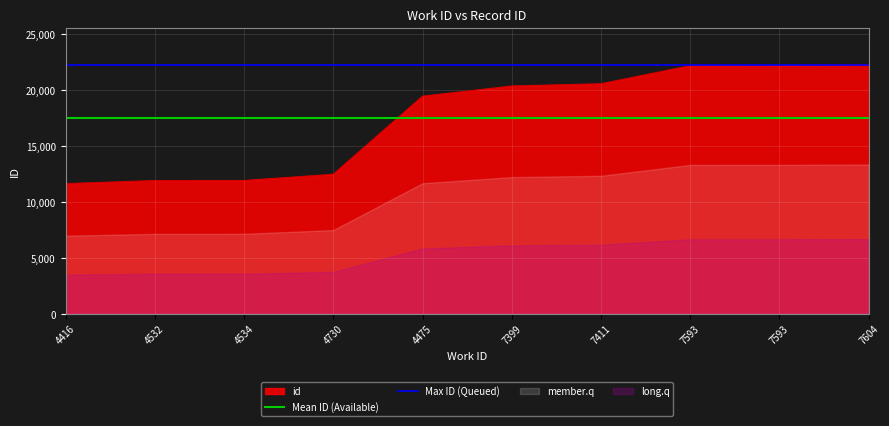

At which label does Max ID (Queued) reach its minimum?

4416